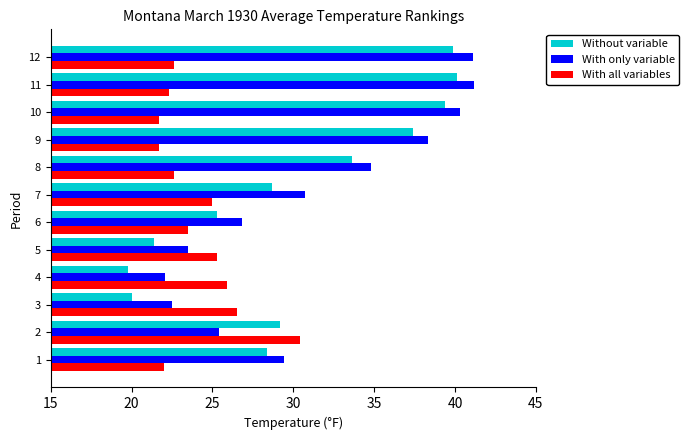

What is the highest value of the With only variable series?

41.2